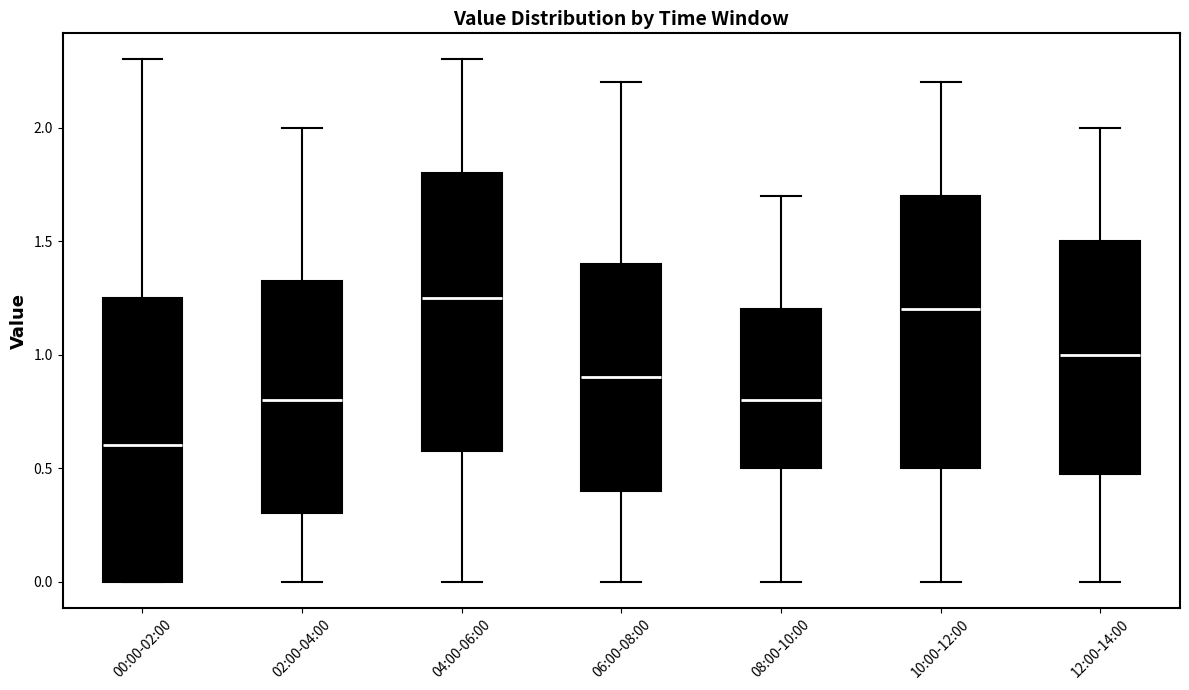

Which box has the highest median line?

04:00-06:00